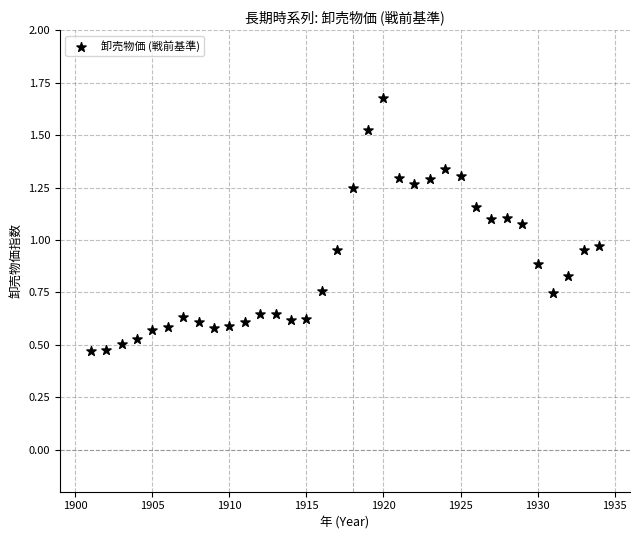

What is the range of X values (max minus min)?

33.0